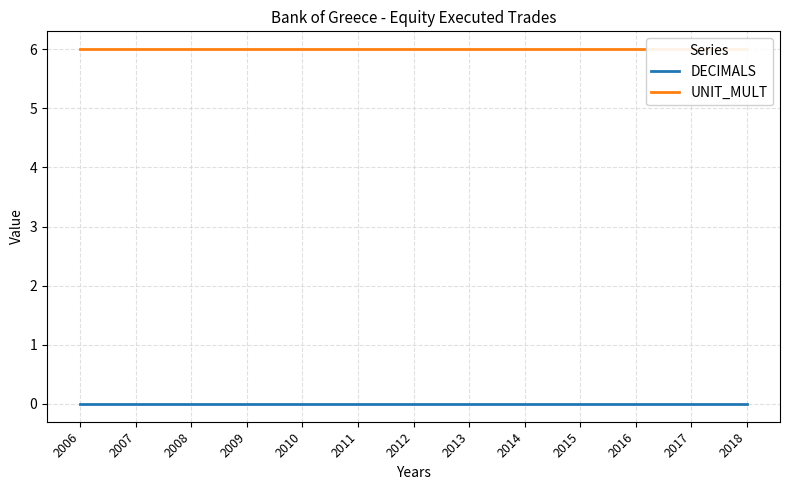

At which label does DECIMALS reach its peak?

2006